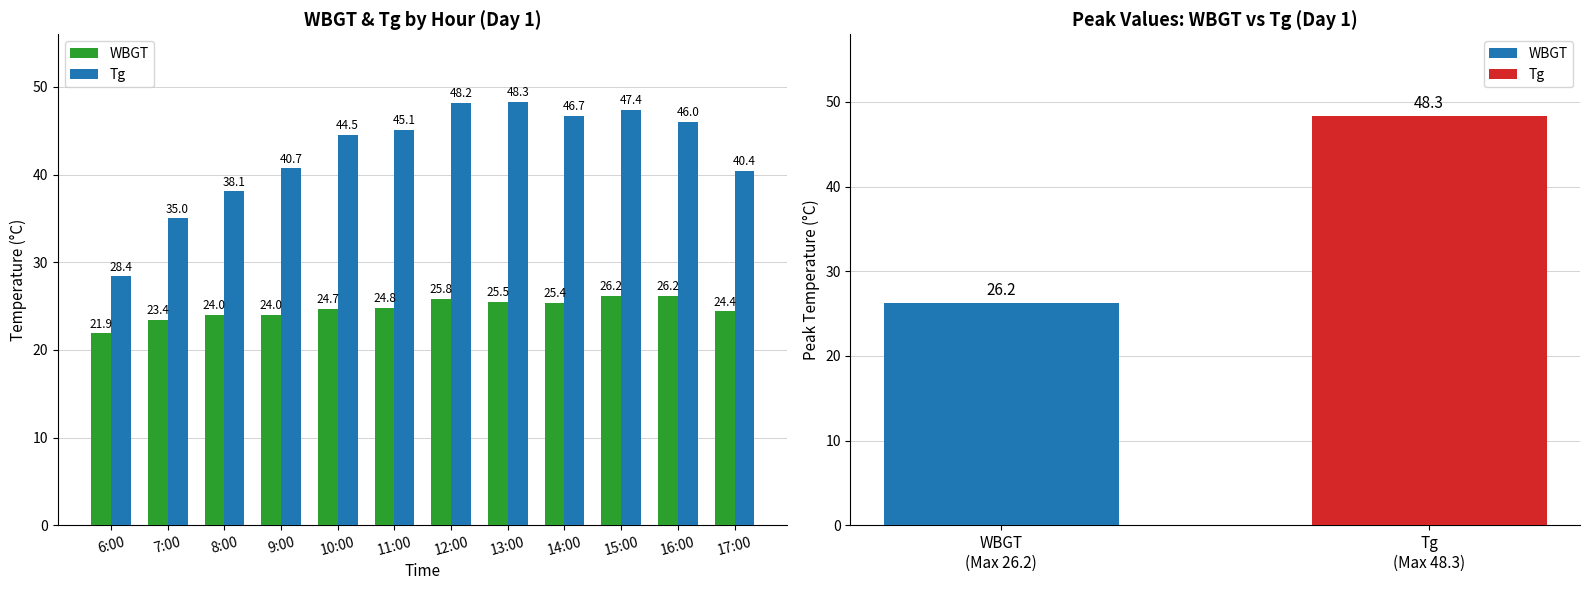

What is the difference between the maximum and second lowest values in the Tg series?

13.3